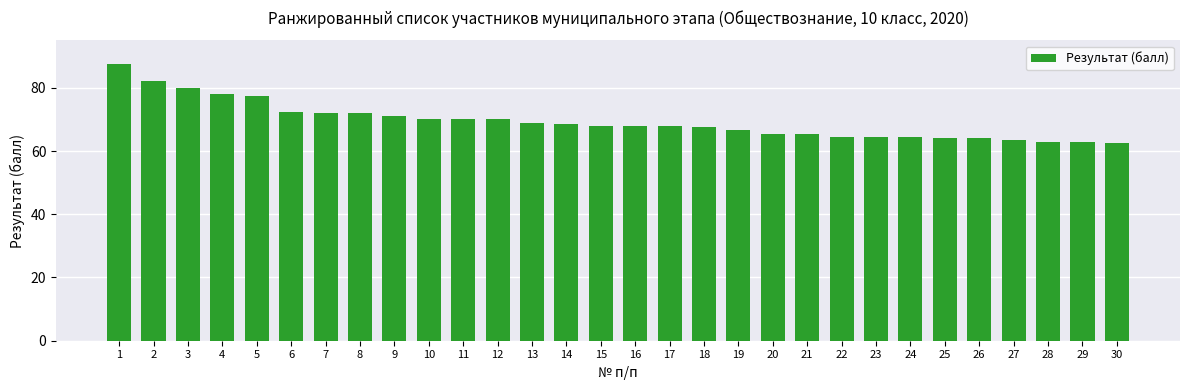

What is the sum of the values at 18 and 4?

145.5